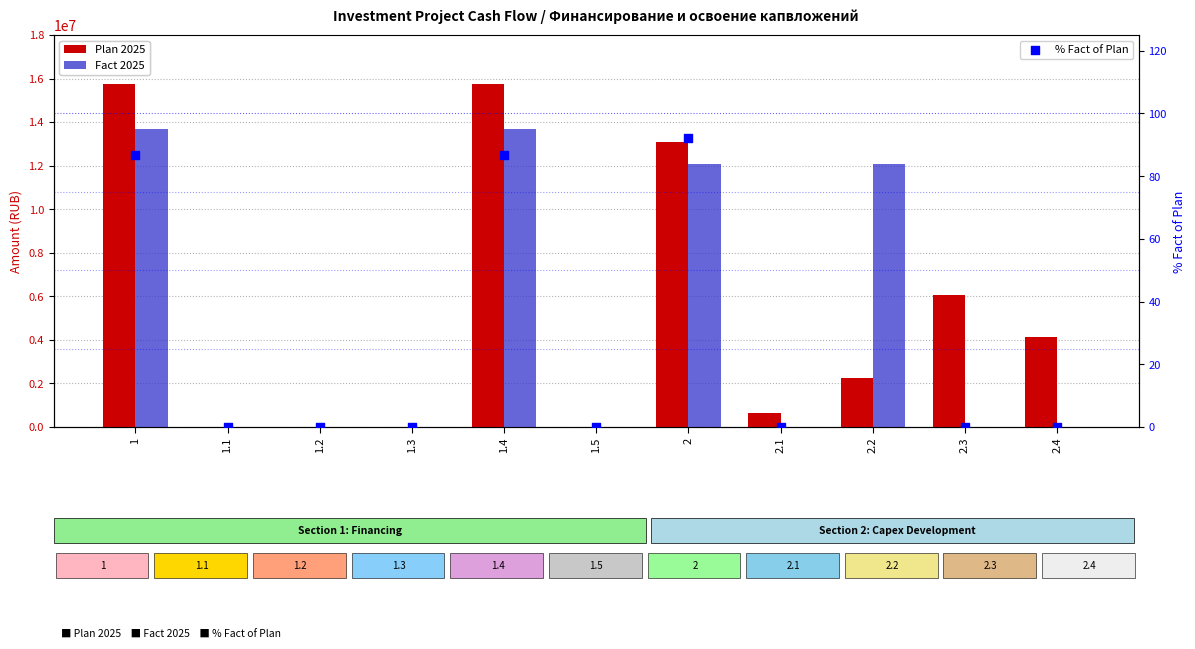

Which series has the largest Y range (max minus min)?

Plan 2025